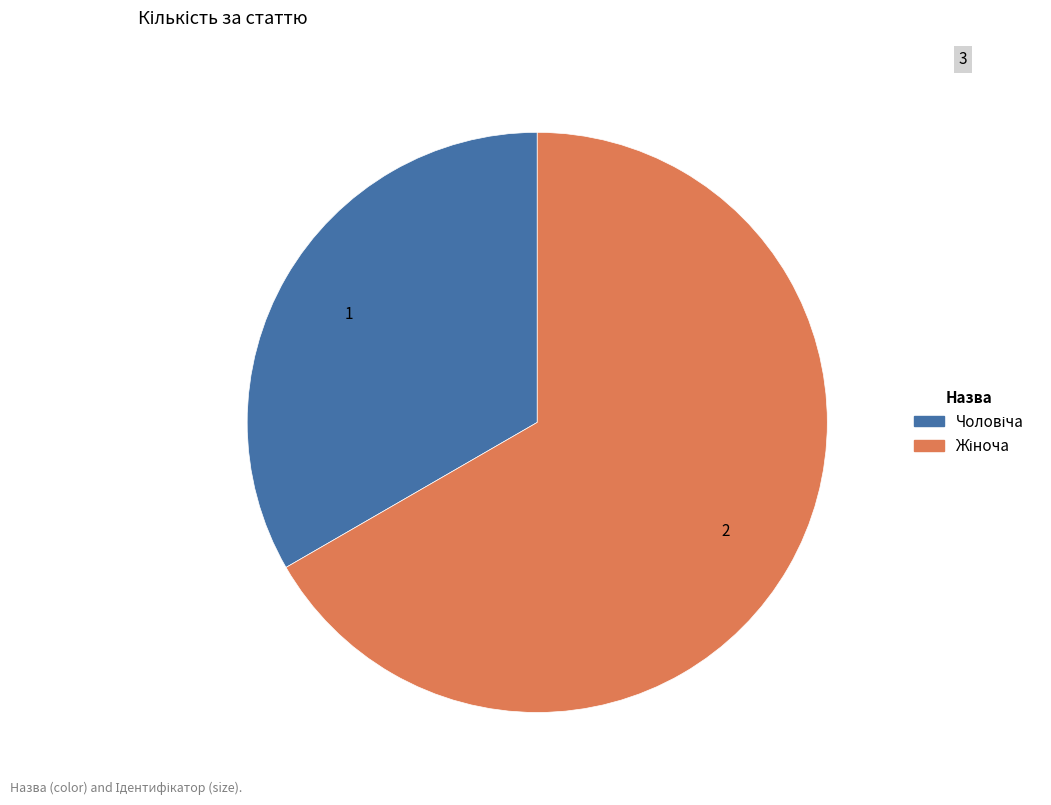

Count the number of slices in the pie.

2